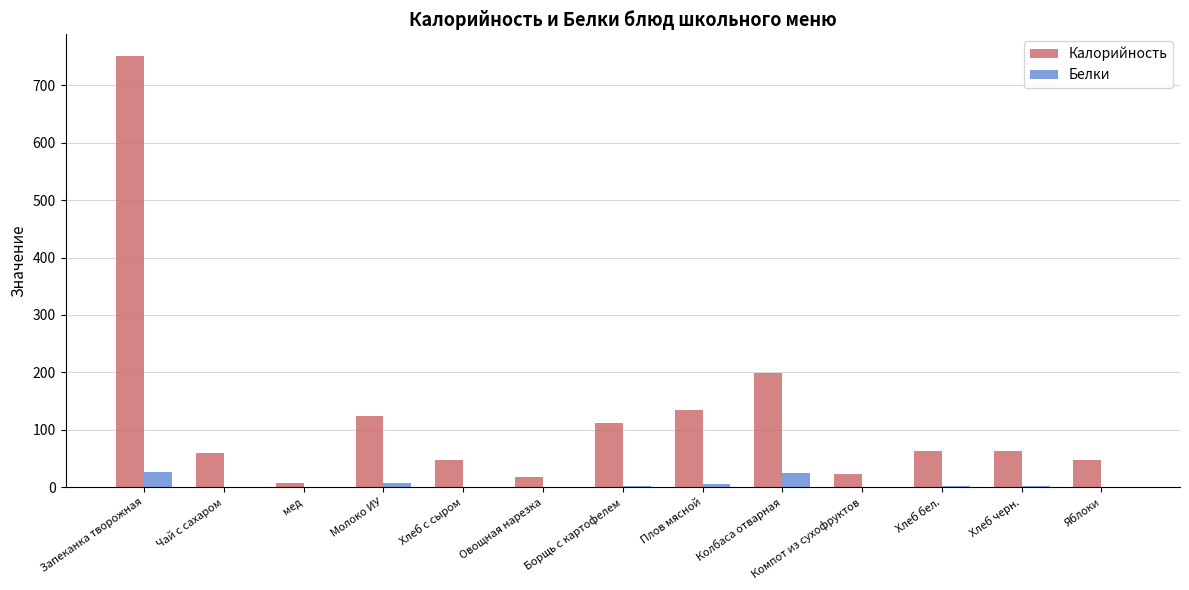

The value of Калорийность at Яблоки is 47.0. True or false?

True